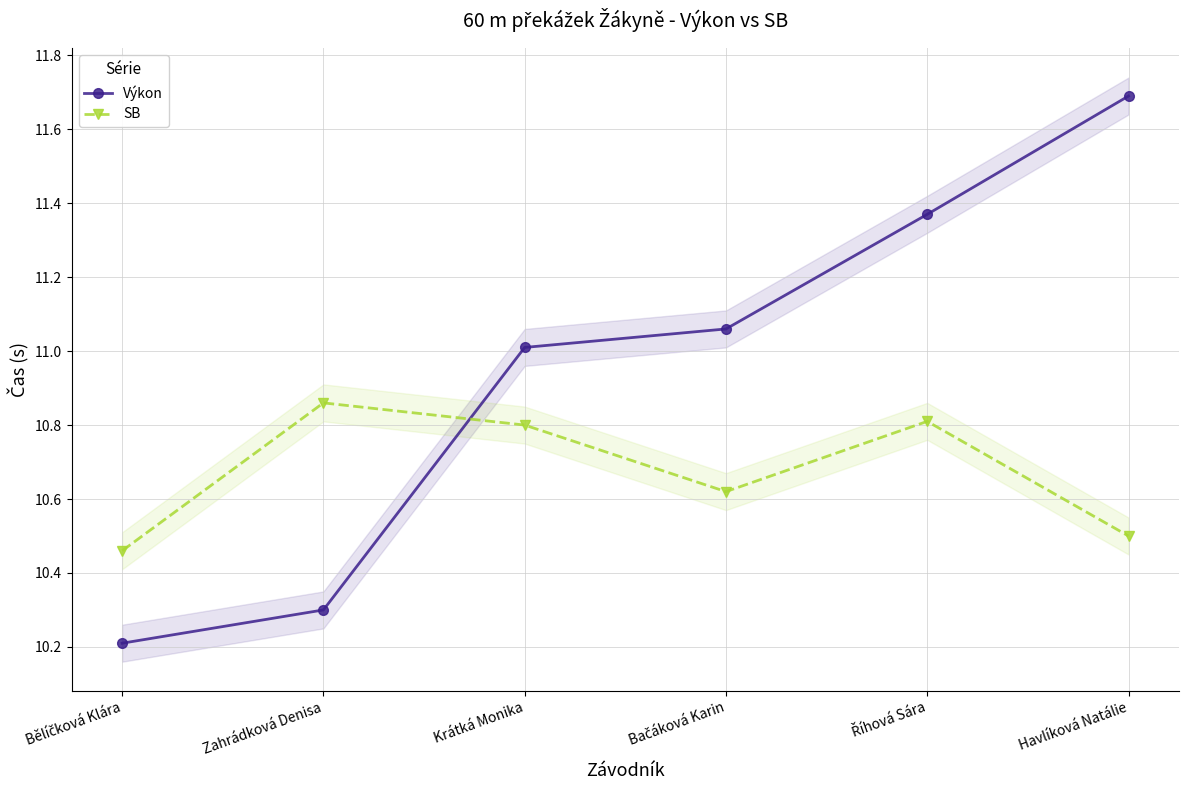

At which category is the sum across all series the highest?

Havlíková Natálie